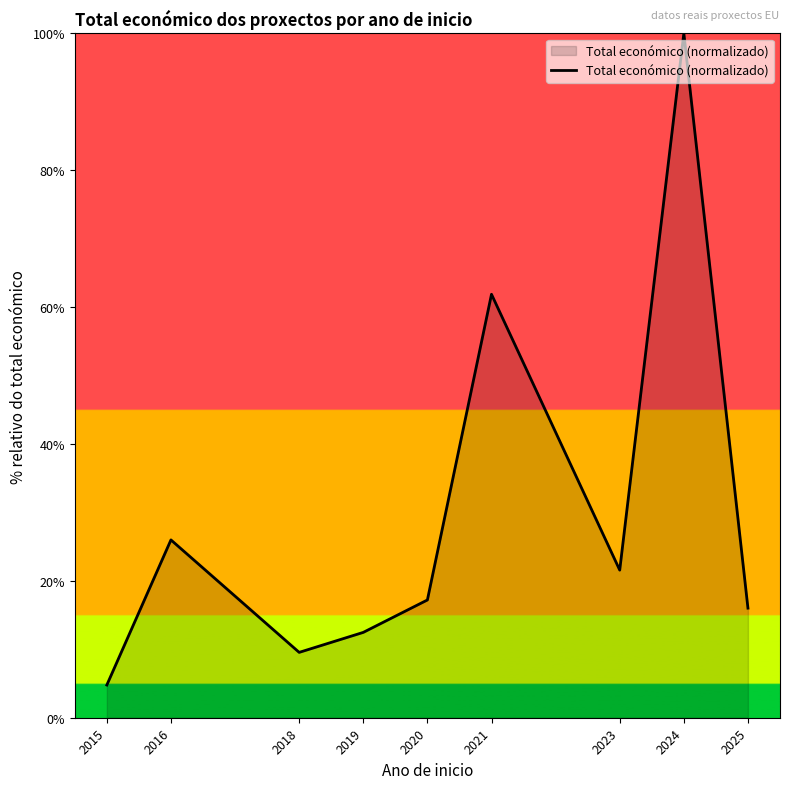

At which category does the data reach its first local peak?

2016